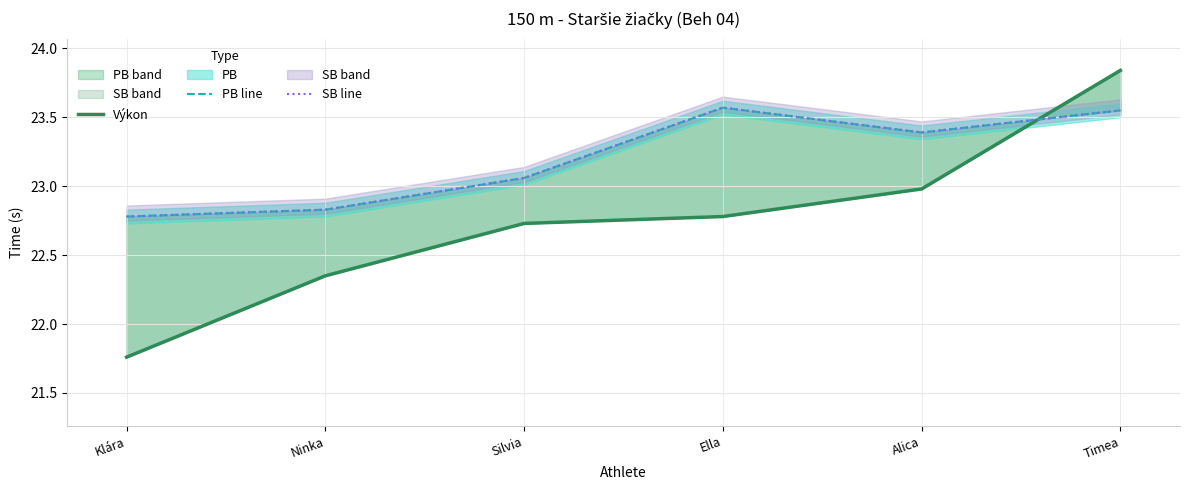

What is the sum of all Výkon values?

136.4